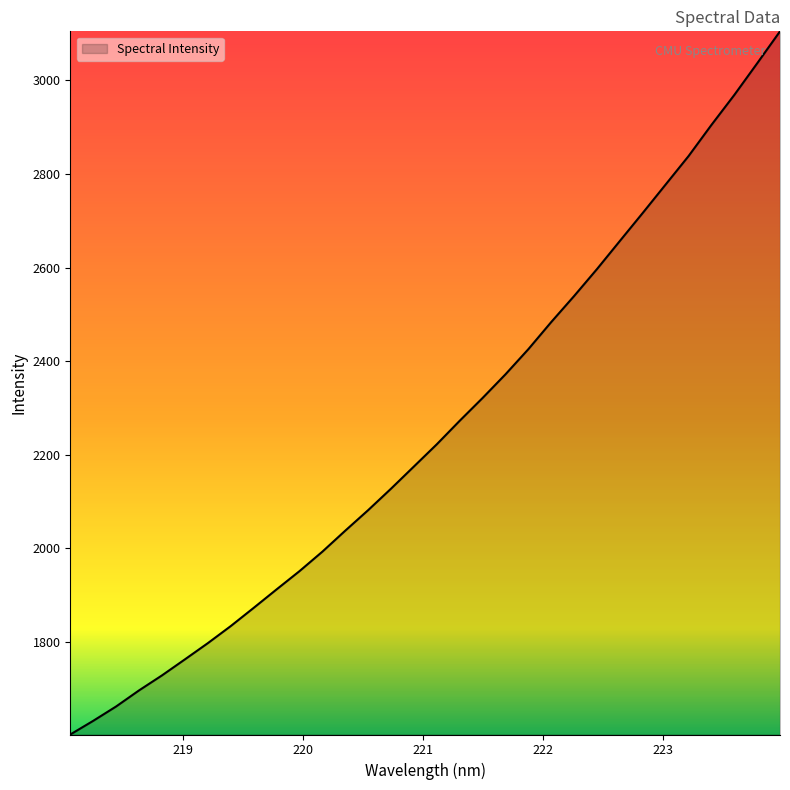

What is the difference between the maximum and minimum values?

1503.5